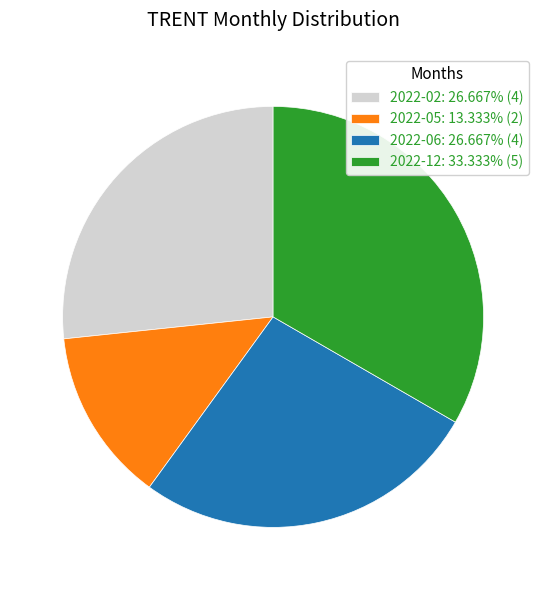

How many segments does this pie chart have?

4